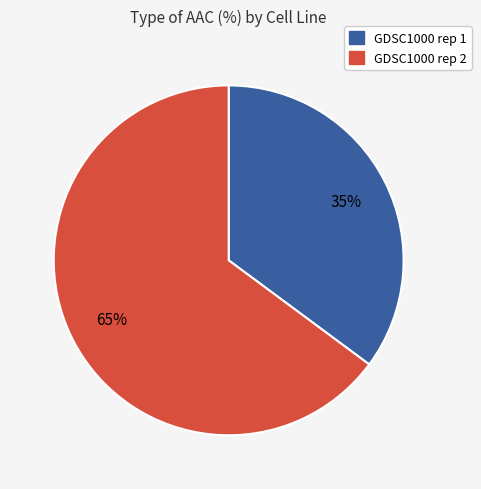

Which slice represents more than half of the pie?

GDSC1000 rep 2